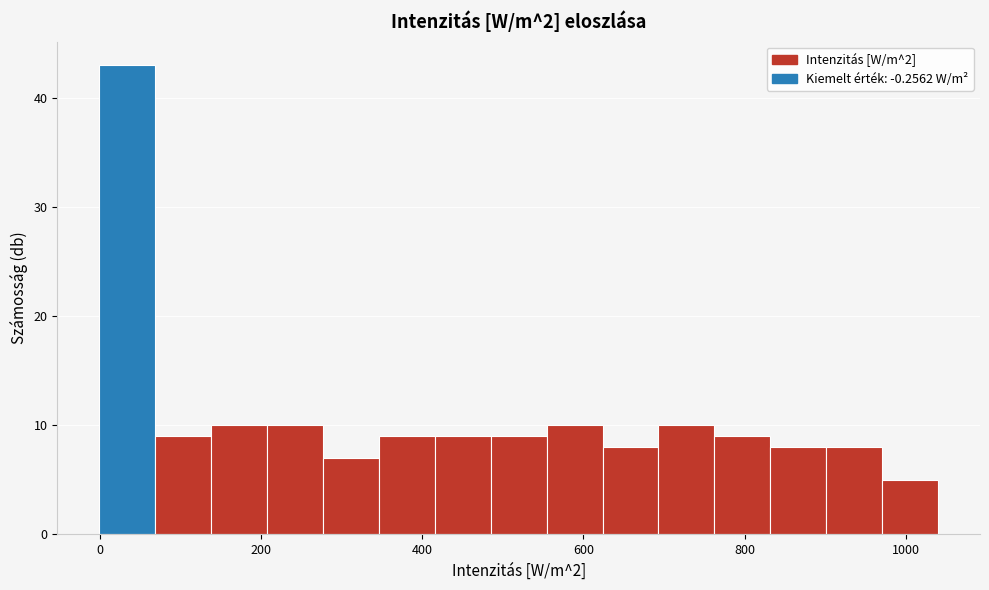

Around what value on the x-axis is the tallest bar? Give the approximate position of its centre, as read against the axis.

40